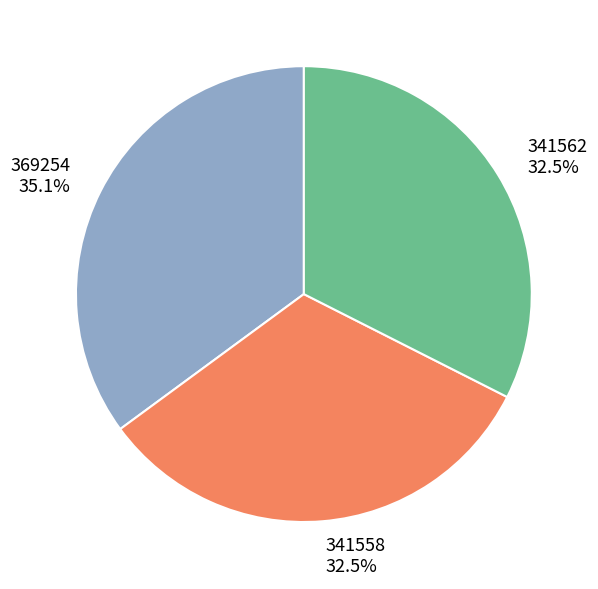

Does 341562 account for over 50% of the chart?

No